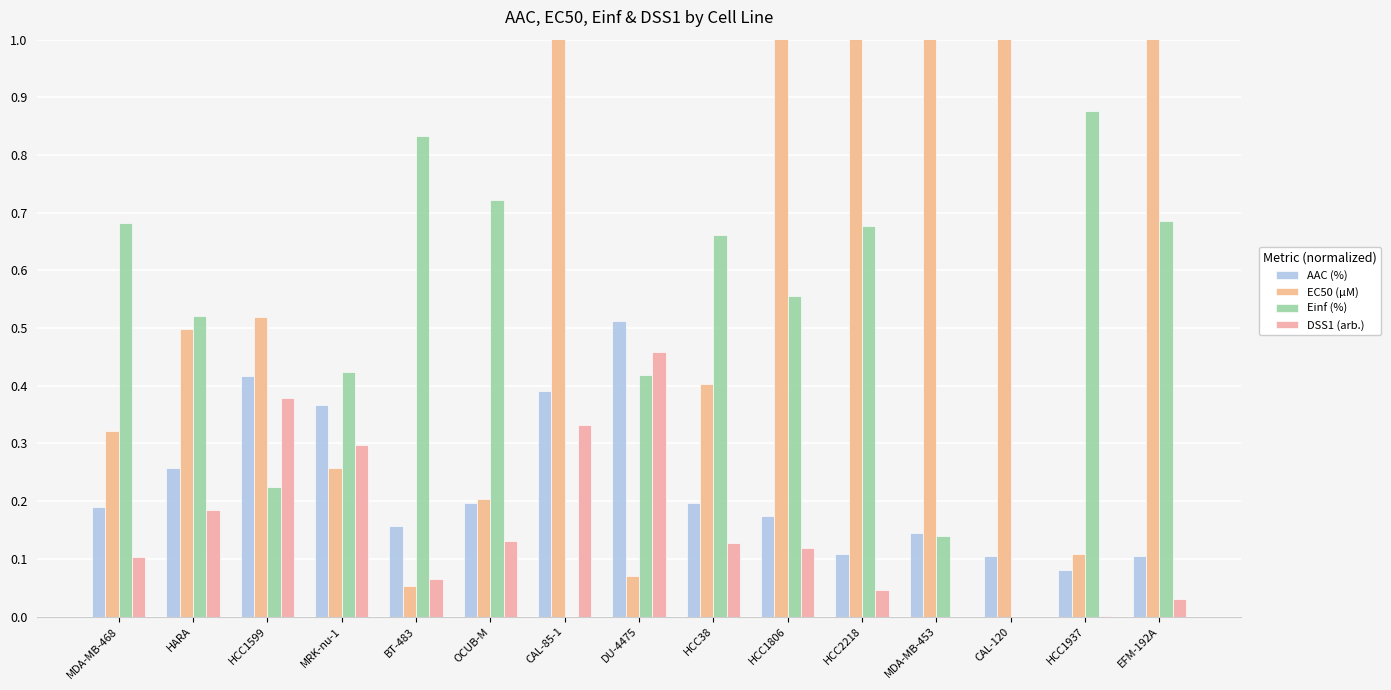

What is the difference between the Einf (%) values at HCC1599 and DU-4475?

0.2